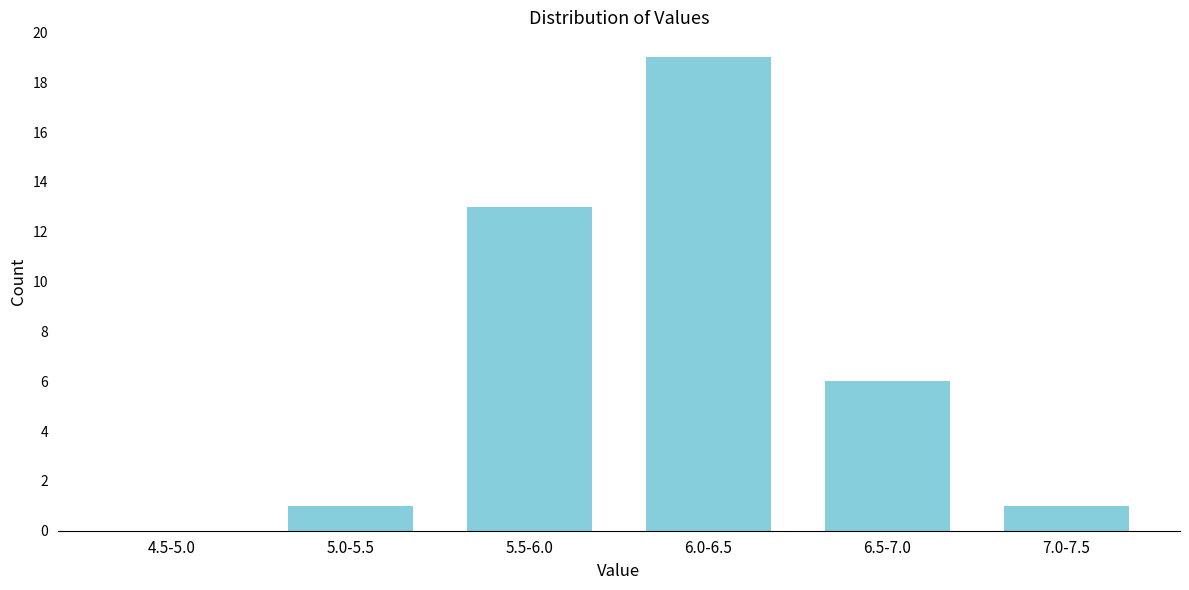

Reading left to right, extract all data points from this chart.

4.5-5.0=0	5.0-5.5=1	5.5-6.0=13	6.0-6.5=19	6.5-7.0=6	7.0-7.5=1